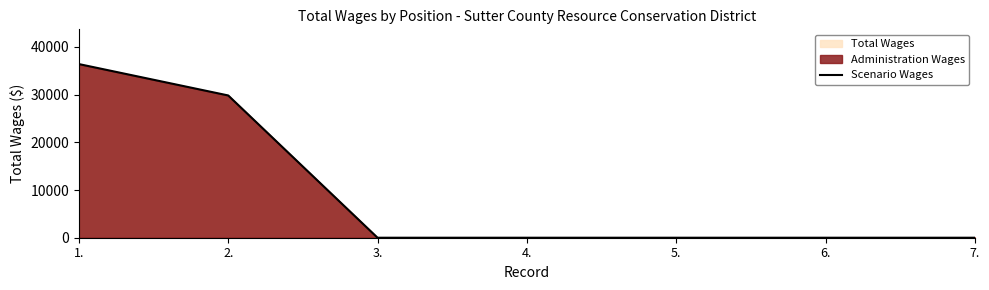

List the labels in order of value, largest first.

1., 2., 3., 4., 5., 6., 7.